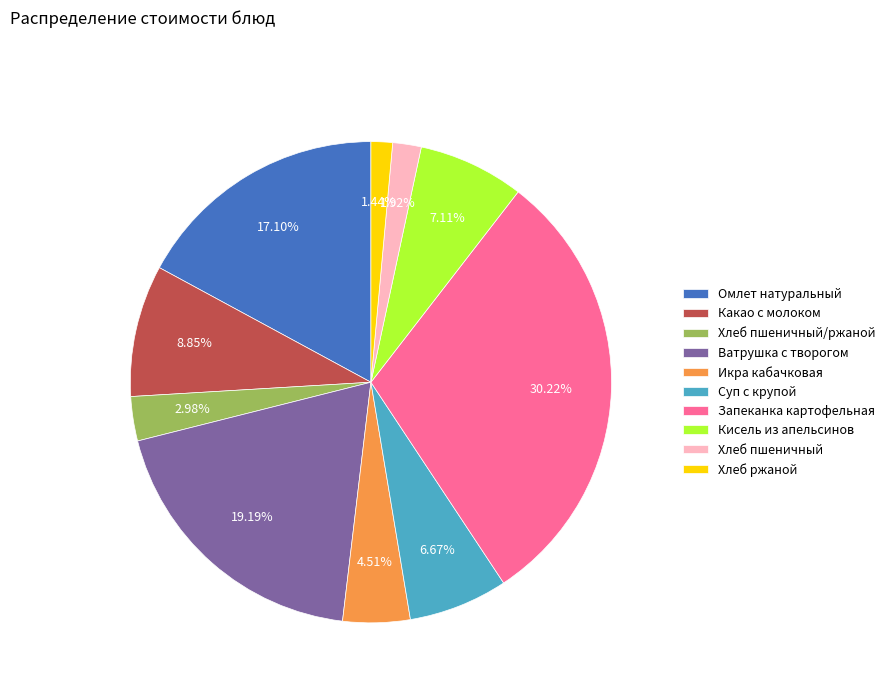

What portion of the pie excludes Хлеб ржаной?

98.6%